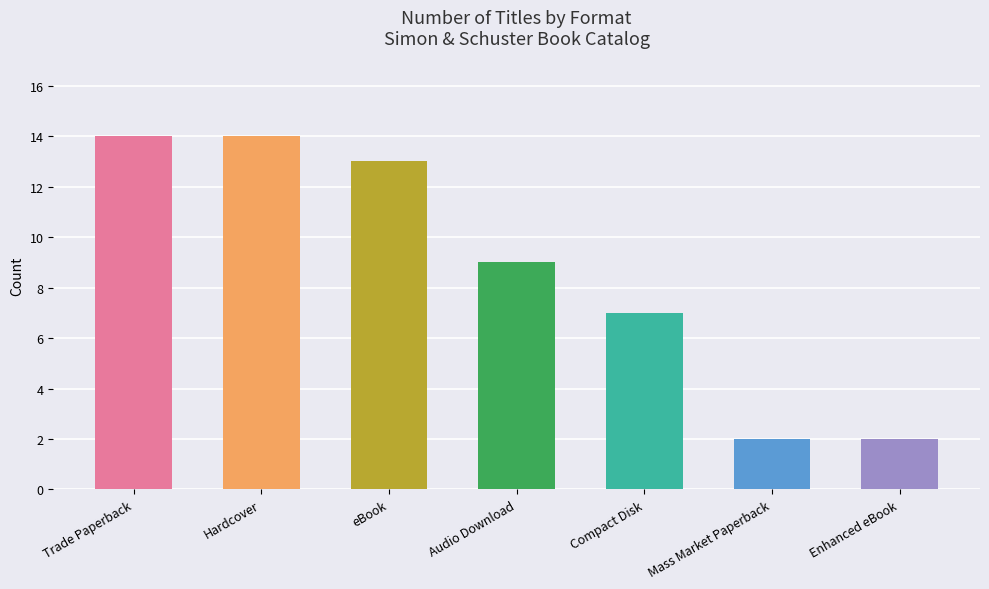

What is the change in value from Audio Download to Enhanced eBook?

-7